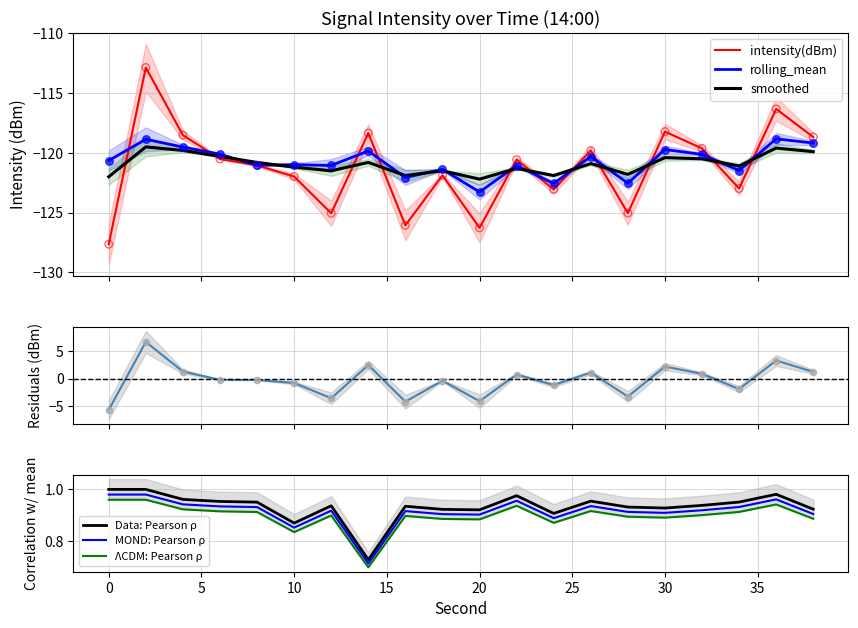

Which series contains the highest Y value?

intensity(dBm)